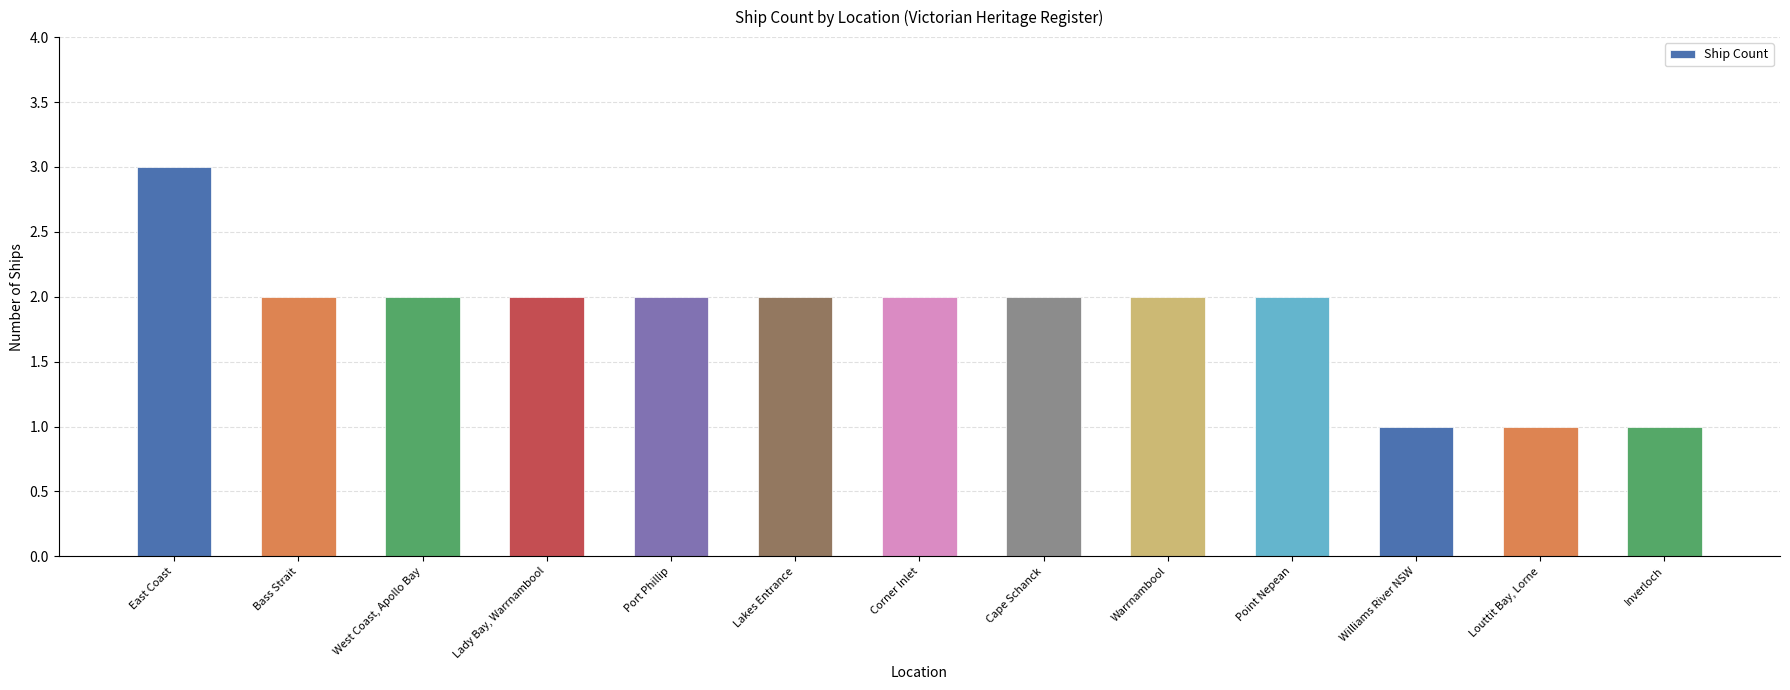

What is the label of the 3rd bar from the right?

Williams River NSW